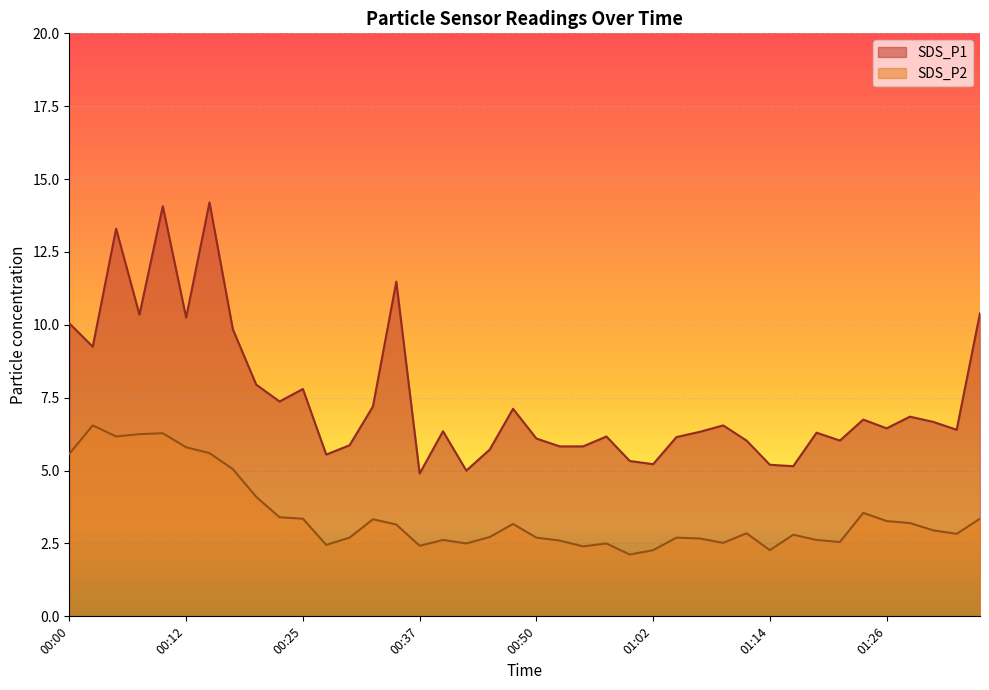

At which label is SDS_P2 closest to 4?

00:20